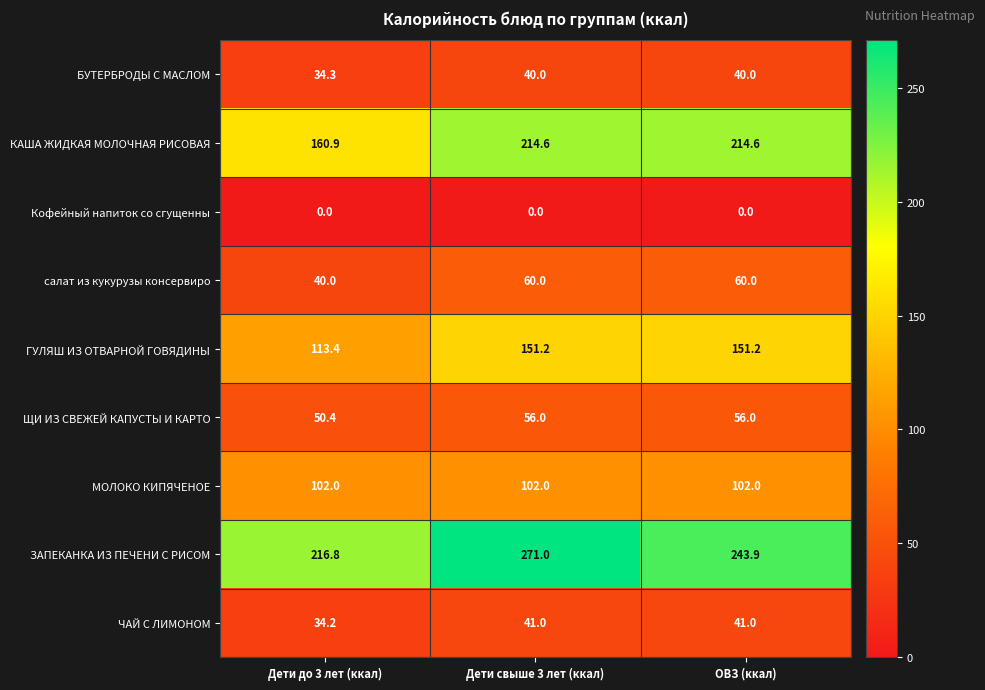

What is the total value across all series at ОВЗ (ккал)?

908.7